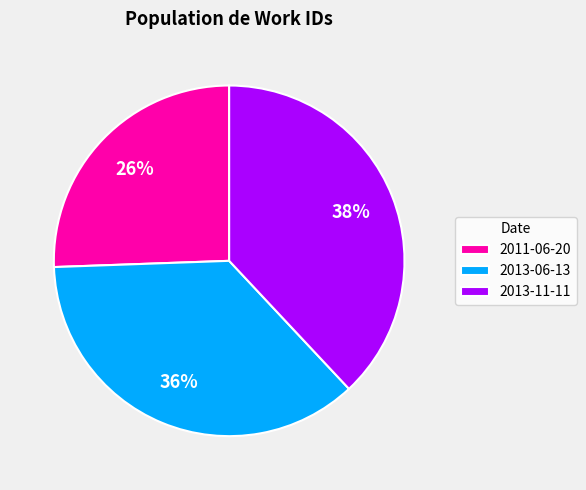

To the nearest percent, what is the difference between the largest and smallest slice percentages?

12%